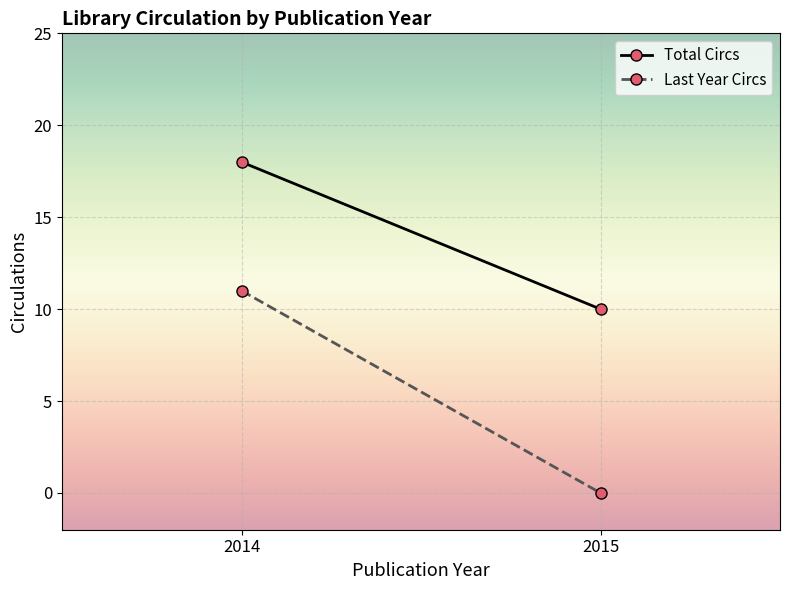

What is the difference between the Total Circs values at 2014 and 2015?

8